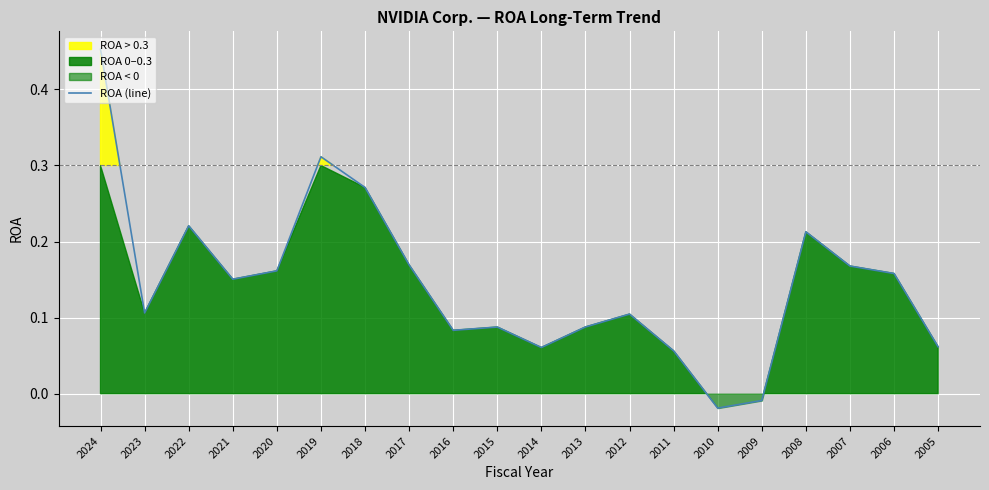

What is the value of the 7th point from the left?

0.3